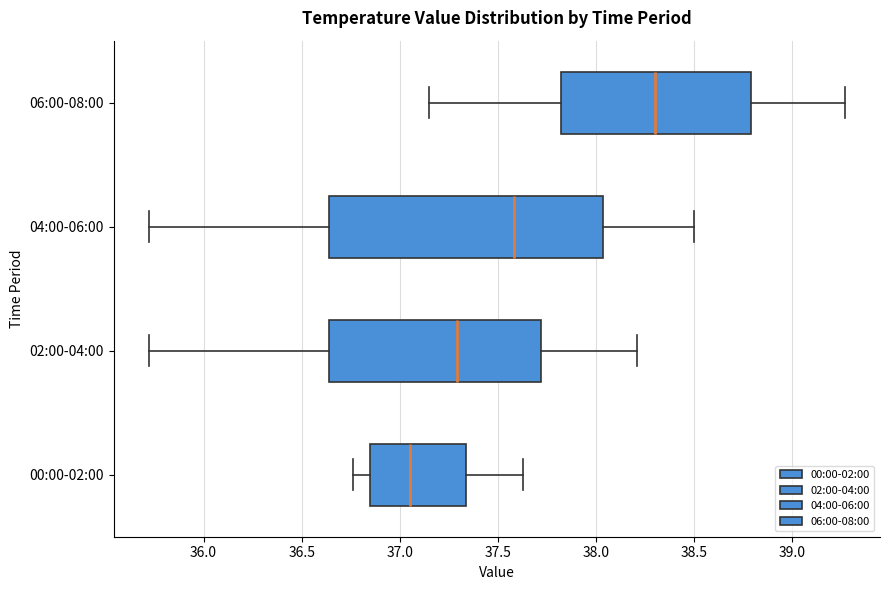

Where does the left whisker of the box for 02:00-04:00 end on the x-axis? The values are not printed on the chart, so give them approximately, as read against the axis.

35.70